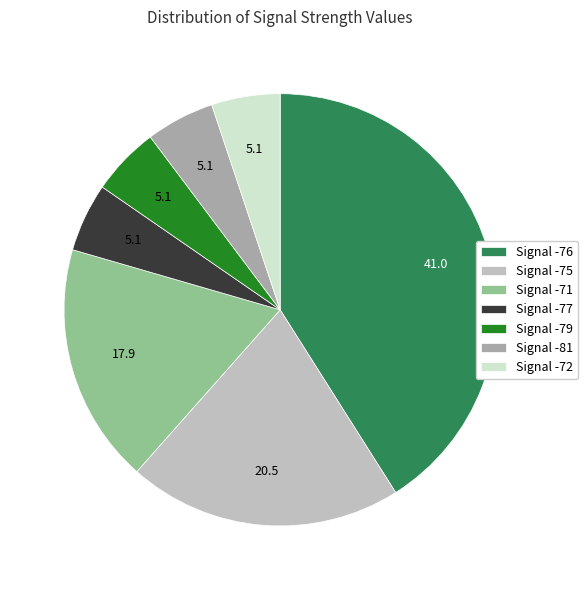

What is the ratio of the value at Signal -71 to the value at Signal -75?

0.9